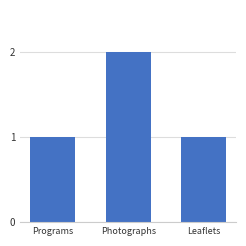

Are the bars horizontal?

No